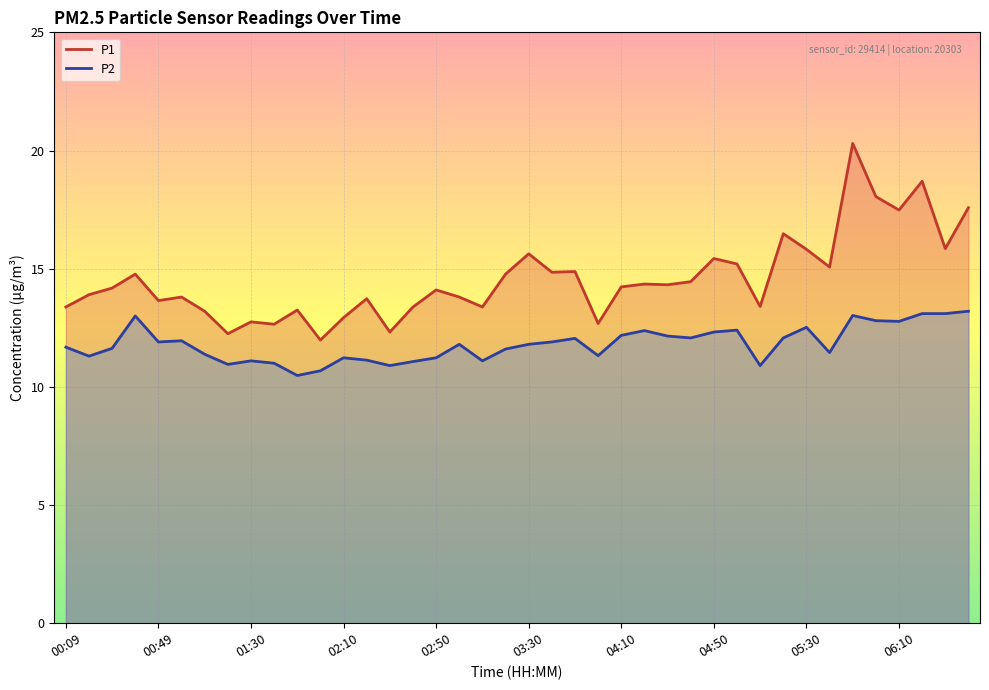

What is the value of the P1 point at the 9th from the left?

12.8